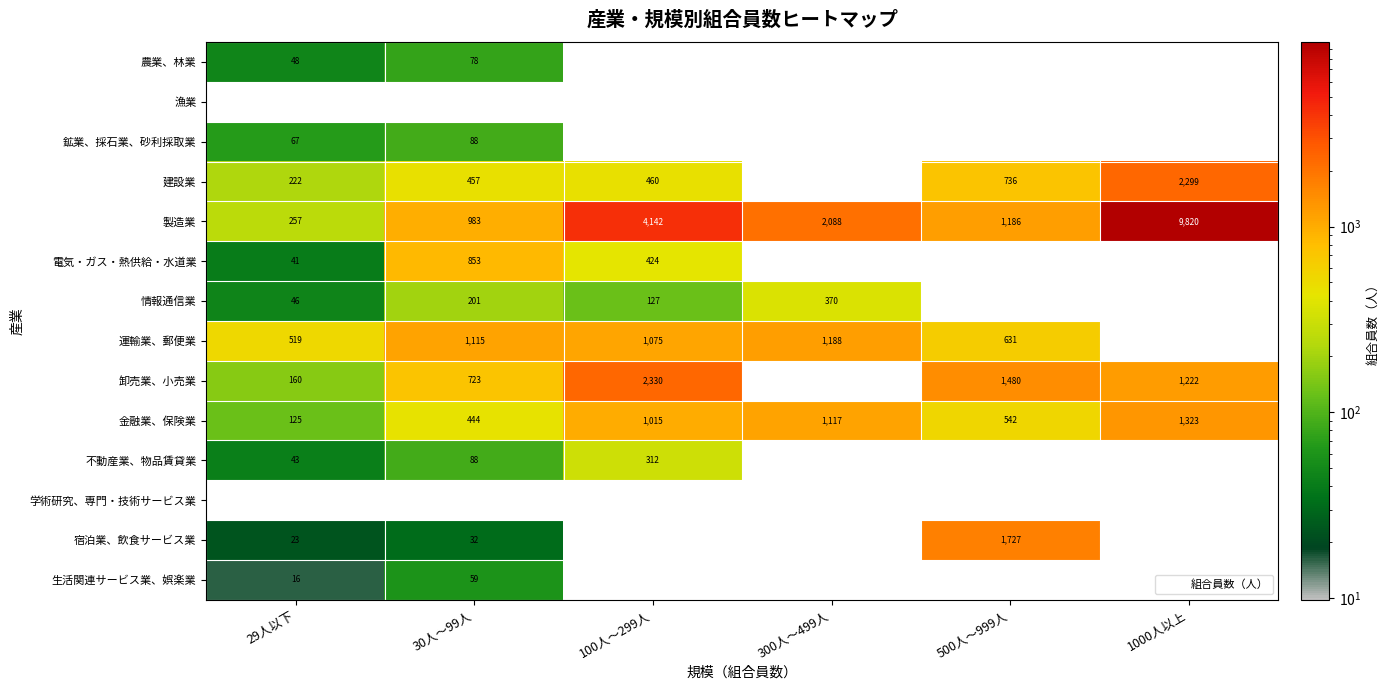

At which category is the sum across all series the highest?

1000人以上